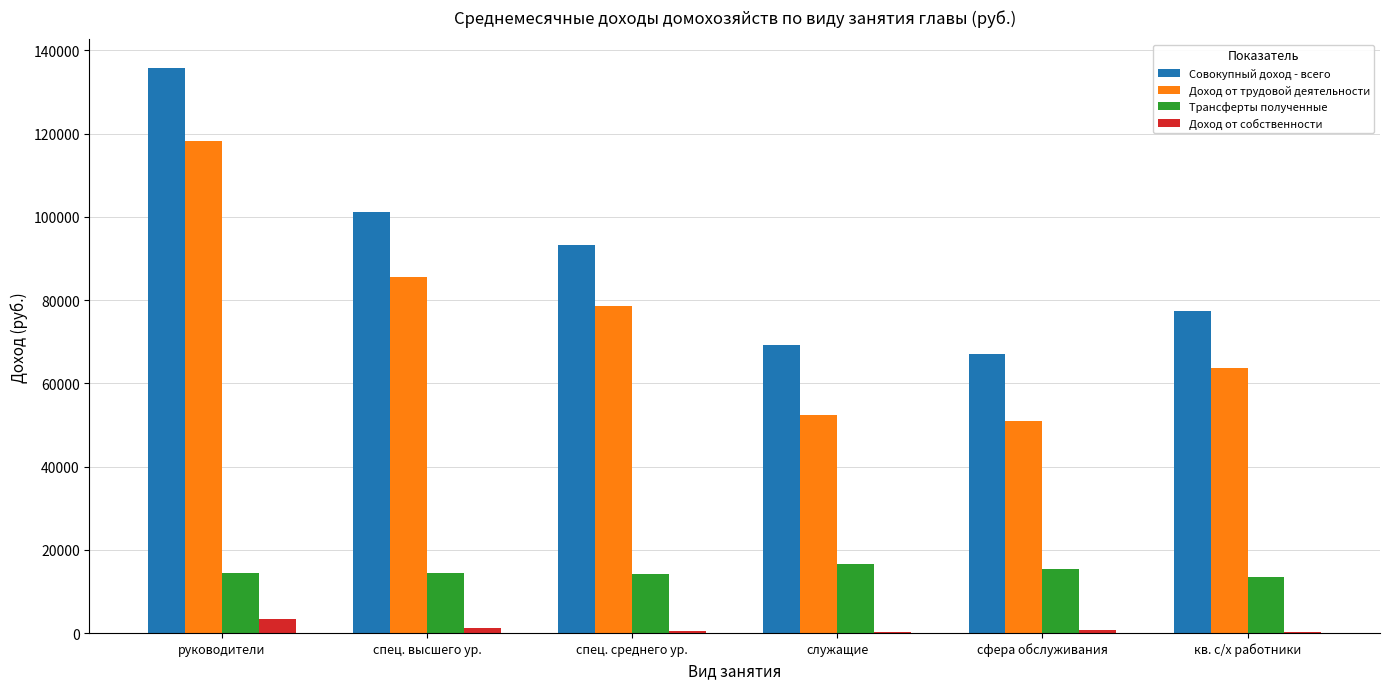

The Совокупный доход - всего series shows 120248.6 at служащие. True or false?

False